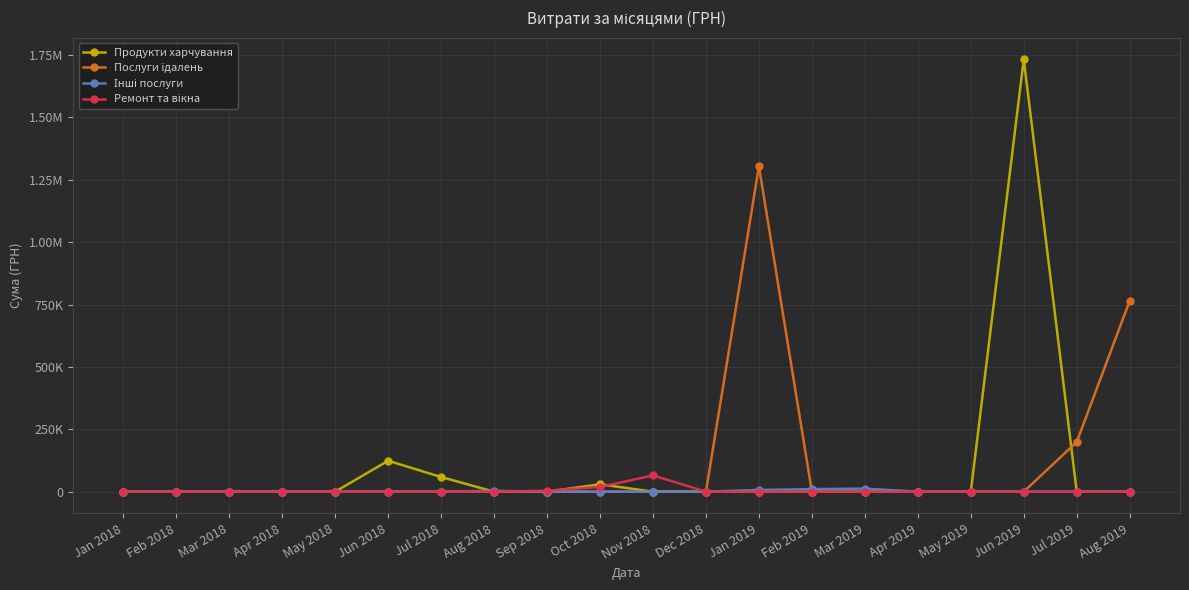

What is the label of the 11th point from the left?

Nov 2018